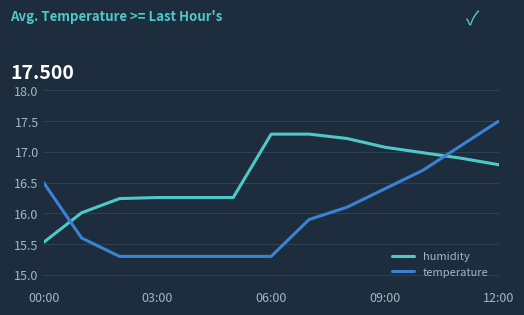

List the series in order of their overall mean, lowest first.

temperature, humidity